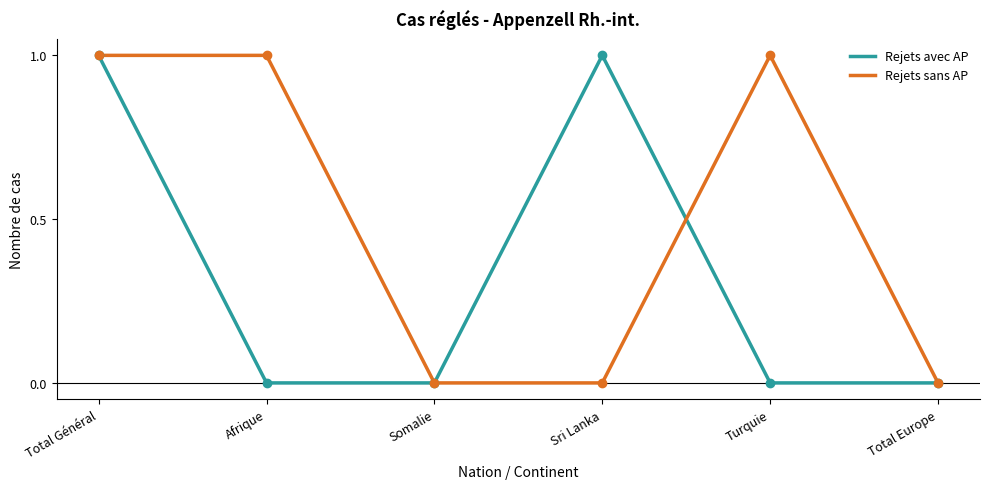

Is the value of Rejets avec AP at Afrique greater than the value of Rejets sans AP at Somalie?

No